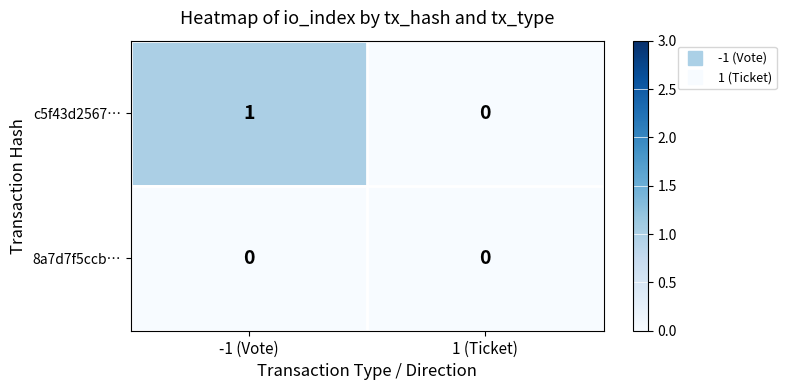

The c5f43d2567… series shows -1 at 1 (Ticket). True or false?

False